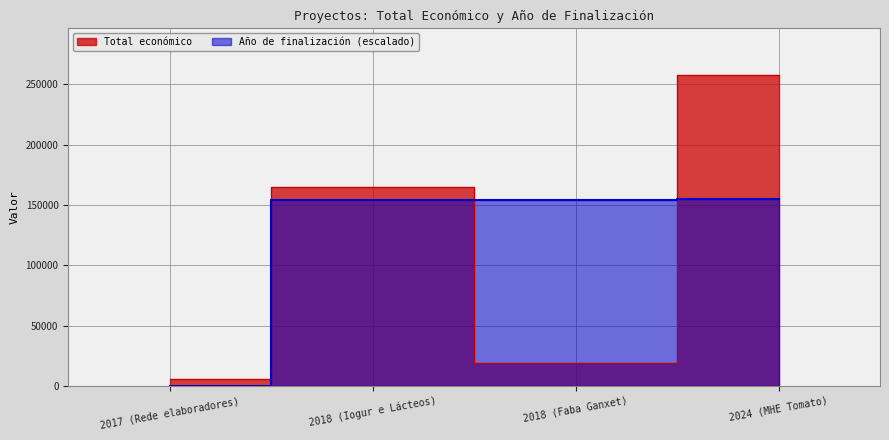

How many series are shown in this chart?

2